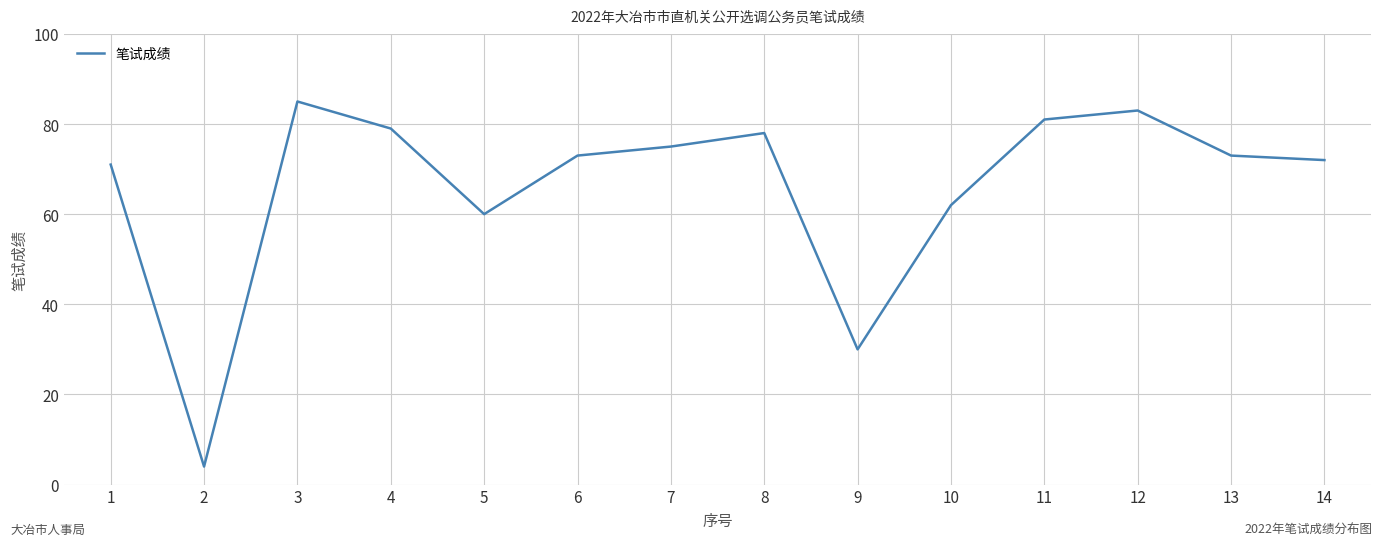

Reading right to left, list all the values displayed in this chart.

72	73	83	81	62	30	78	75	73	60	79	85	4	71